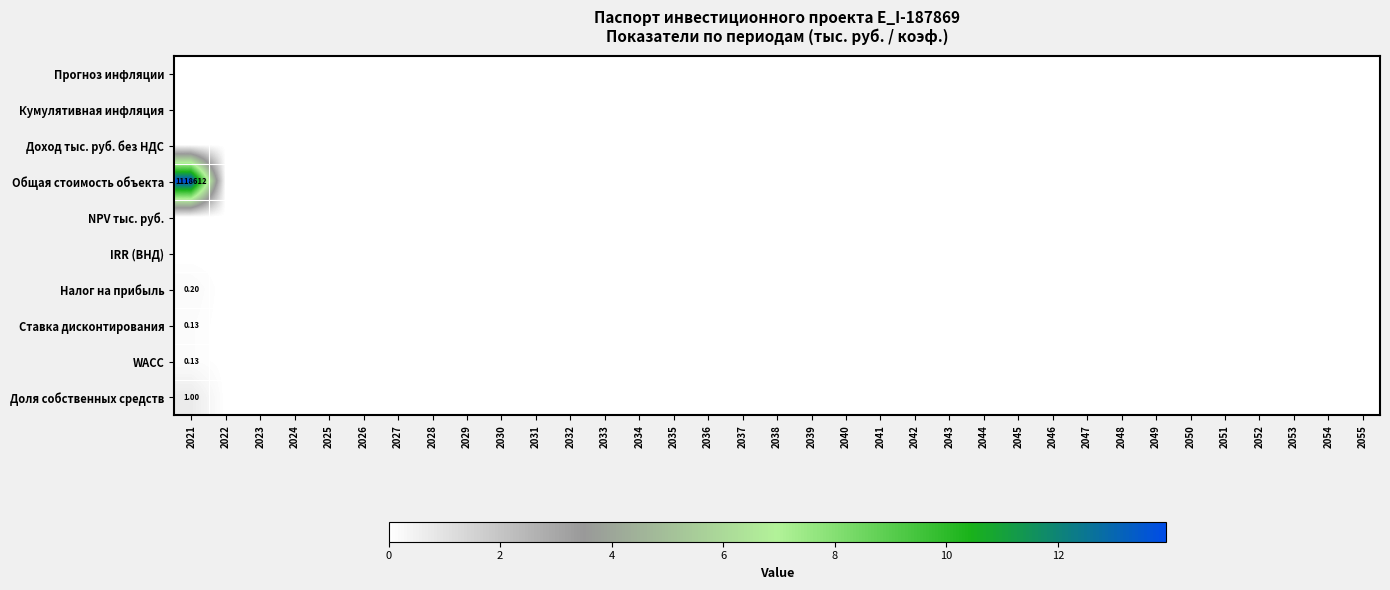

True or false: Общая стоимость объекта has a value of 8.4 at 2048.

False